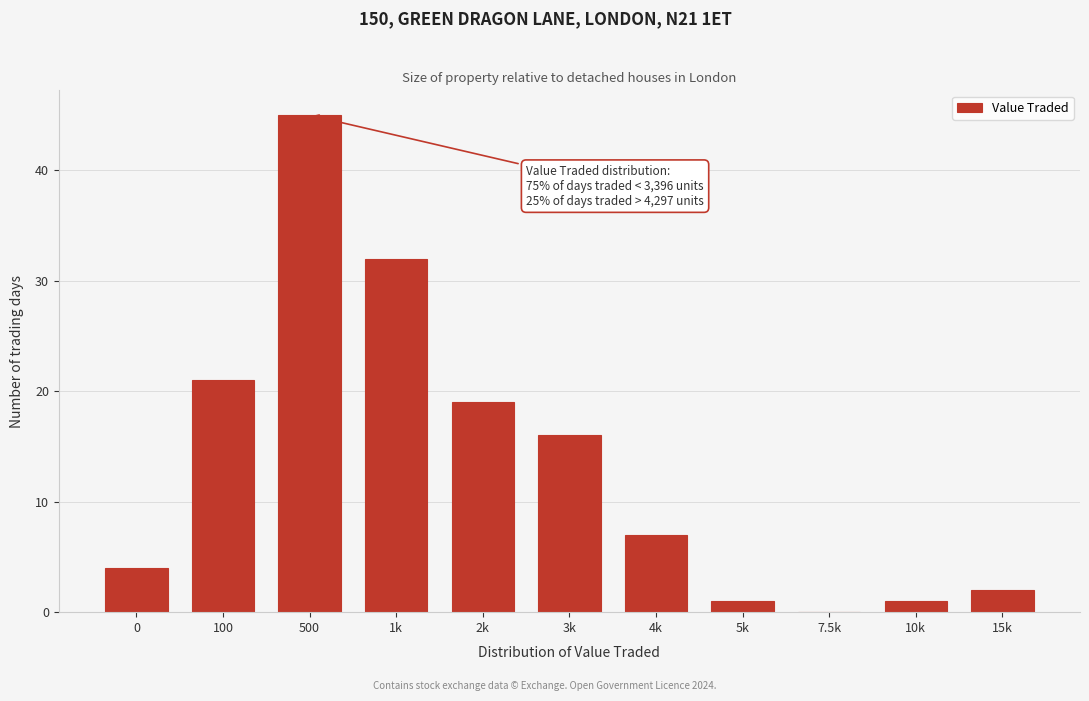

Reading right to left, transcribe all the data shown in this chart.

15k=2	10k=1	7.5k=0	5k=1	4k=7	3k=16	2k=19	1k=32	500=45	100=21	0=4